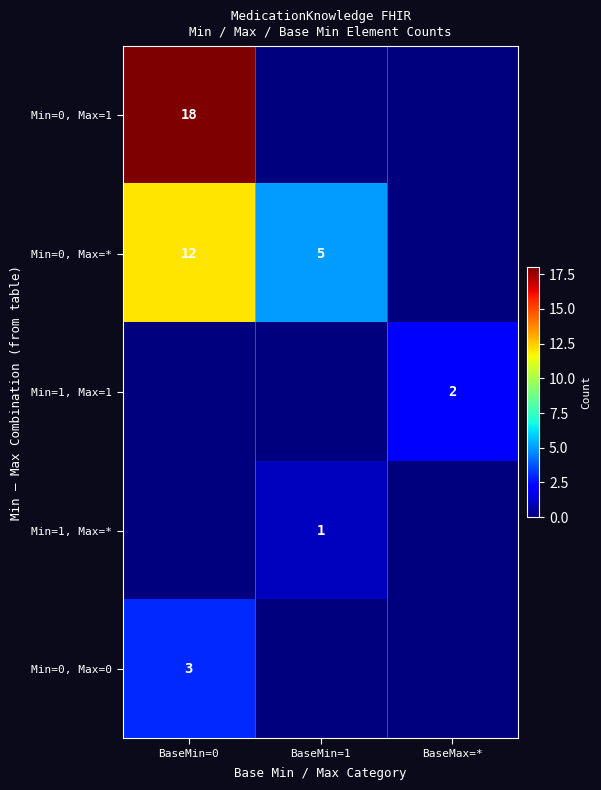

The value of Min=0, Max=1 at BaseMin=0 is 11. True or false?

False